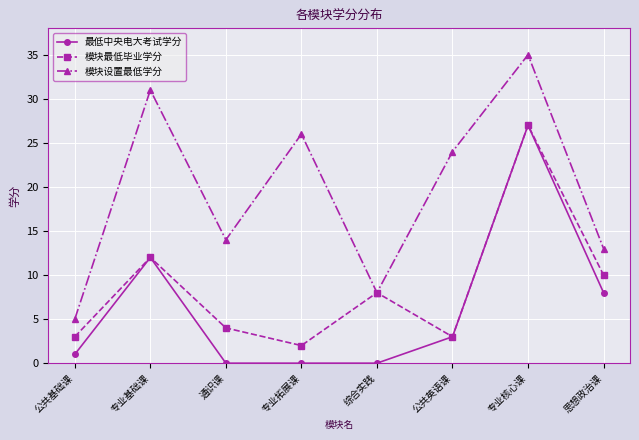

At which category does the chart reach its peak across all series?

专业核心课